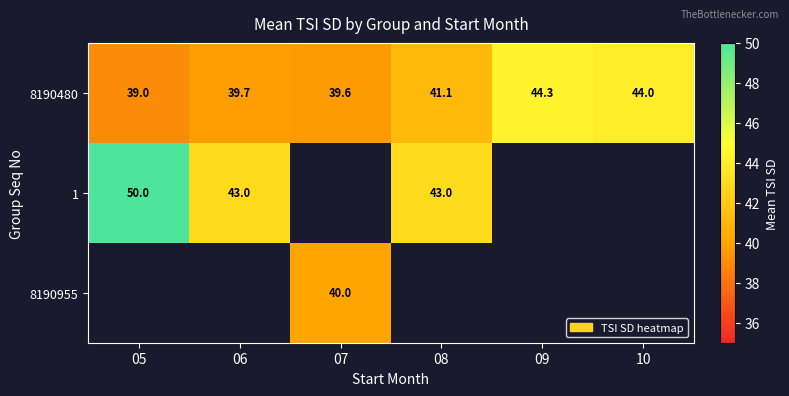

What is the sum of the 8190480 values at 09 and 06?

84.0